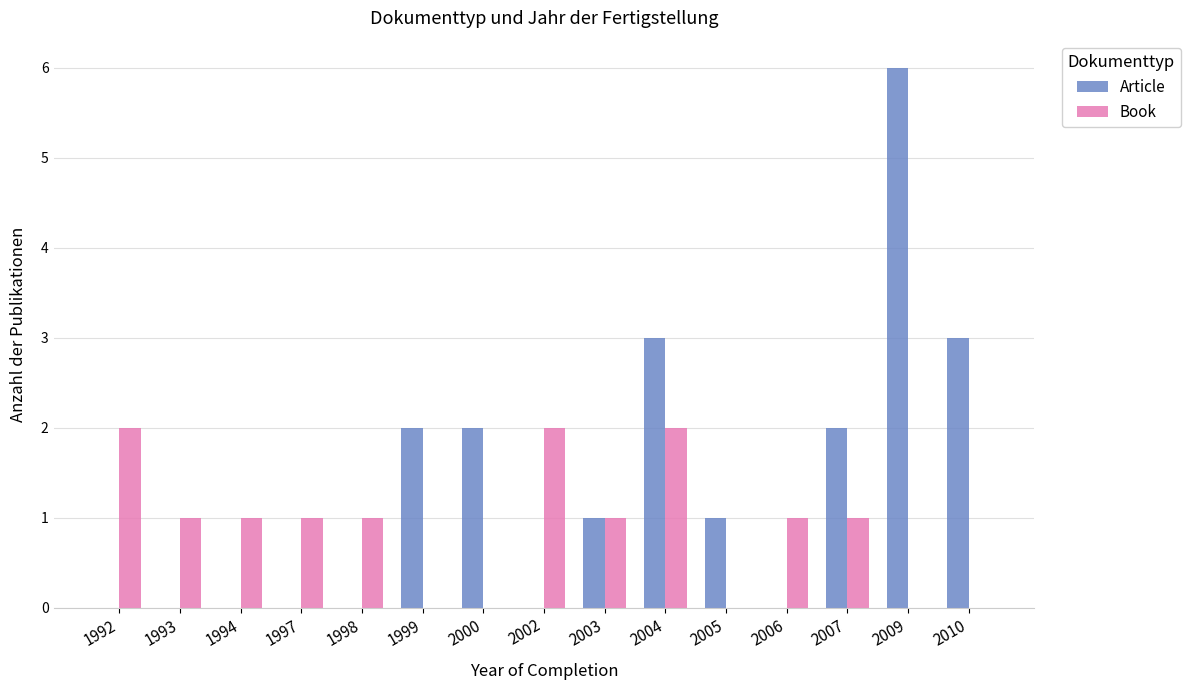

Between 1992 and 1997, which series saw the biggest shift?

Book